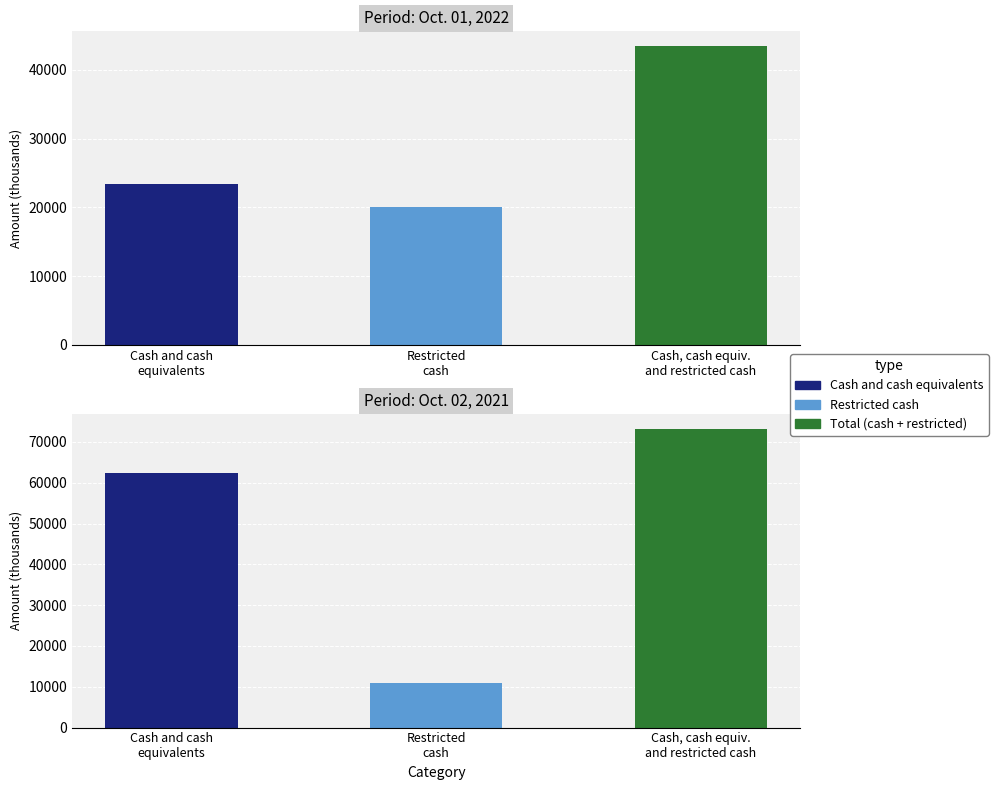

What is the change in value from Restricted cash to Cash, cash equiv. and restricted cash?

+23342